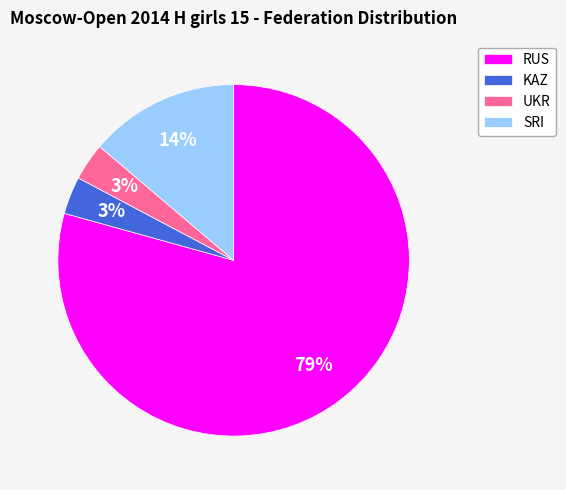

What is the majority slice?

RUS